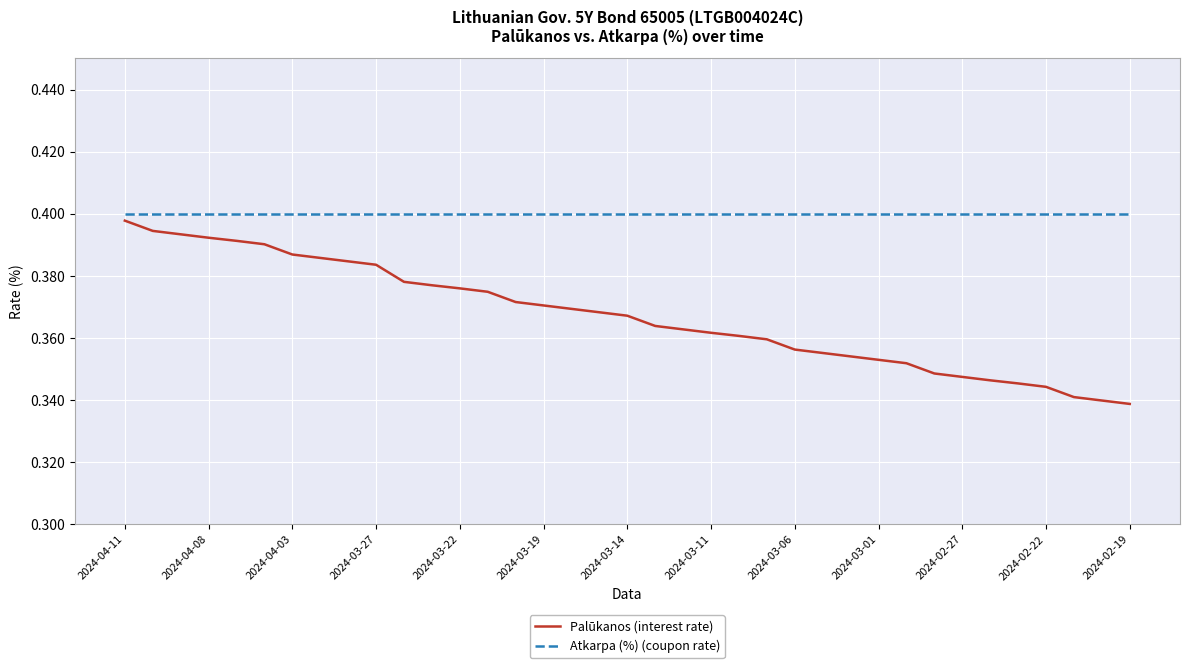

Which series has the largest range (max minus min)?

Palūkanos (interest rate)